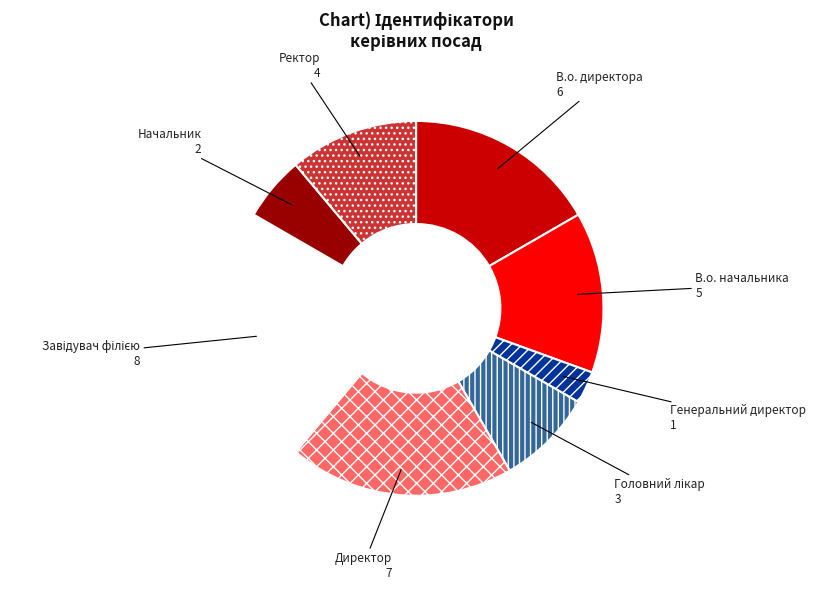

Count the number of slices in the pie.

8